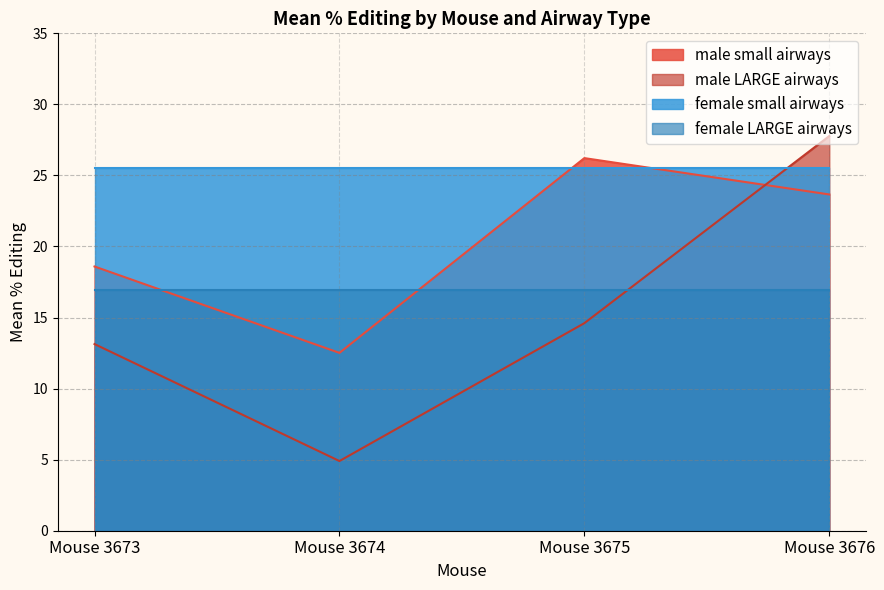

Which series has the largest total across all categories?

female small airways